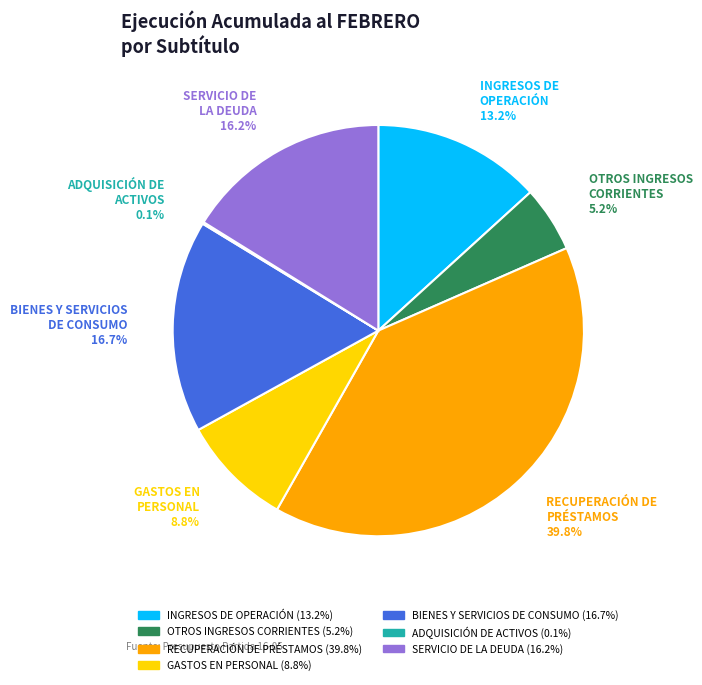

Is there a majority slice in this chart?

No